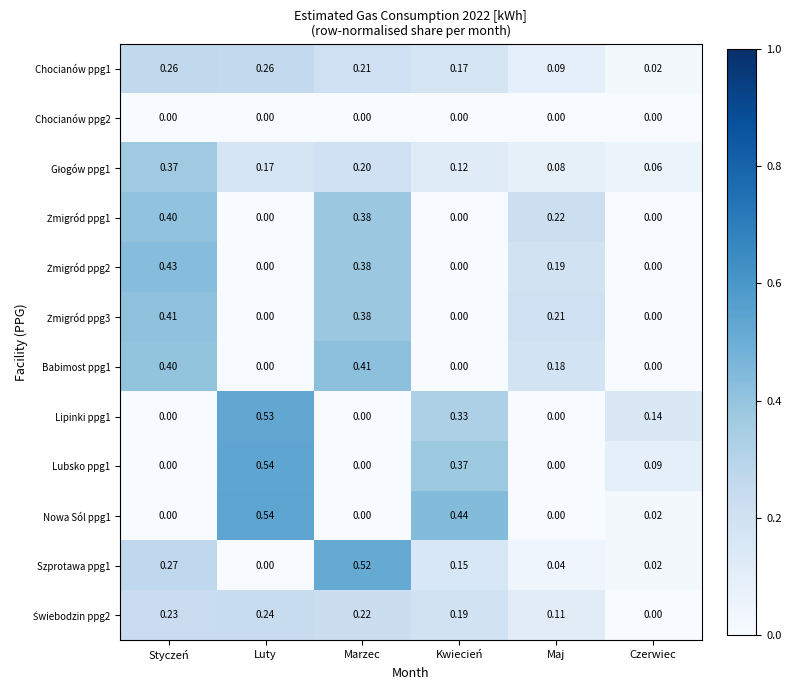

List the labels in order of Szprotawa ppg1 value, smallest first.

Luty, Czerwiec, Maj, Kwiecień, Styczeń, Marzec